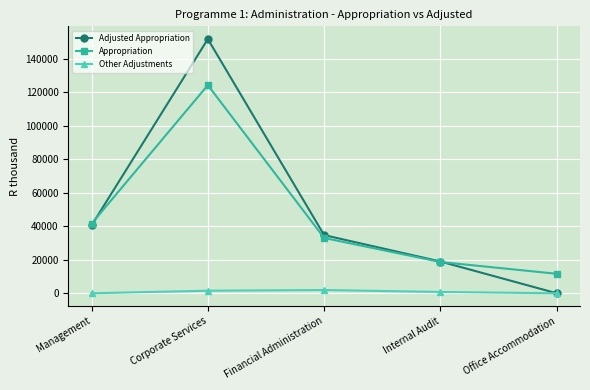

How many lines are shown in the chart?

3